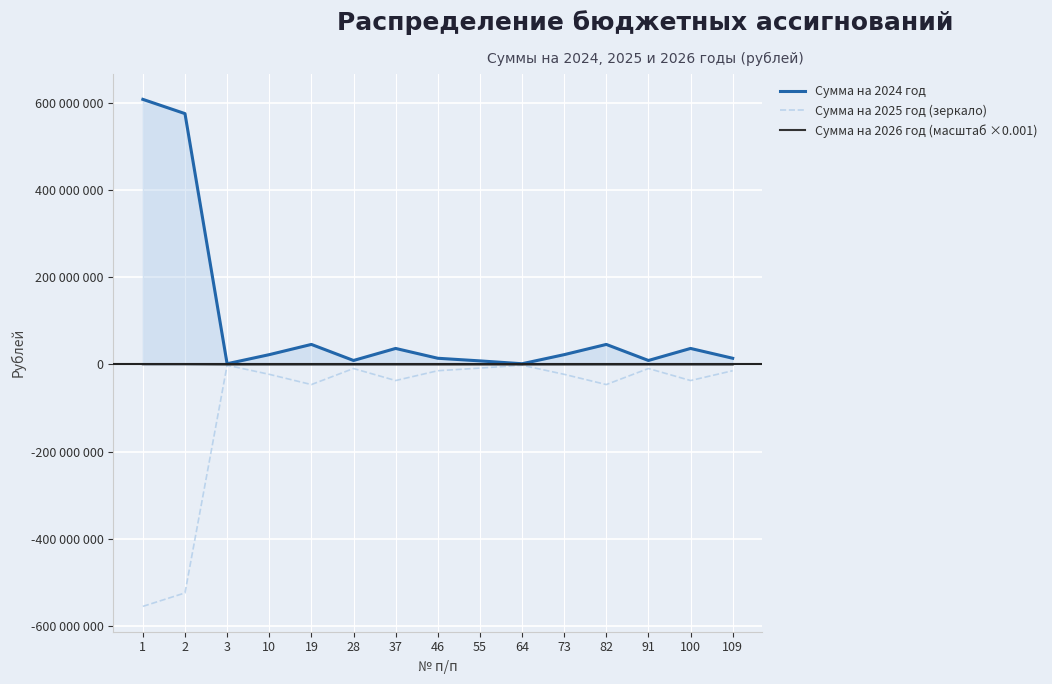

Does the chart have visible grid lines?

Yes